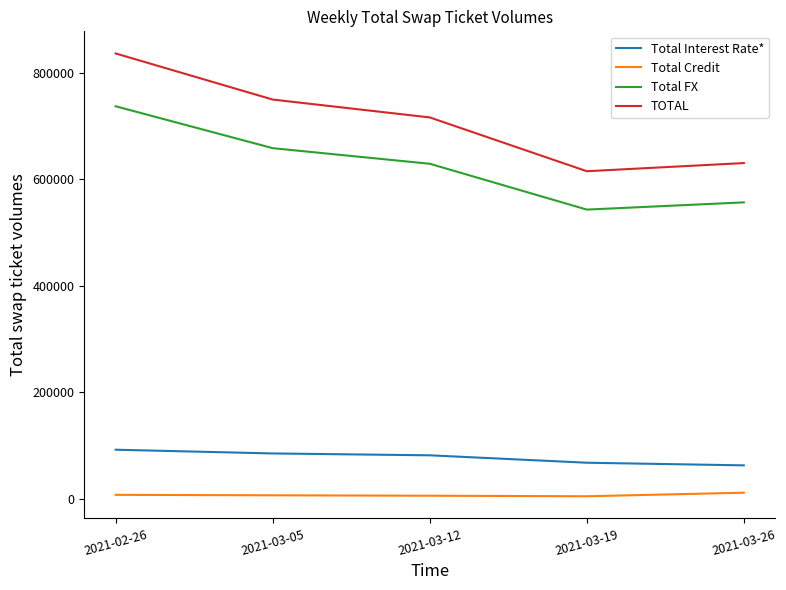

Rank the categories by Total FX value from highest to lowest.

2021-02-26, 2021-03-05, 2021-03-12, 2021-03-26, 2021-03-19